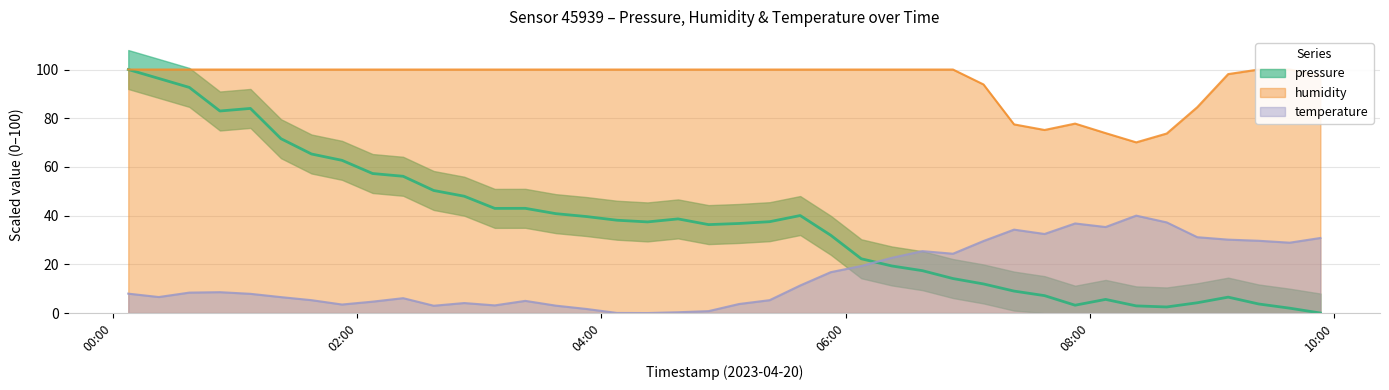

In temperature, how many points are lower than both neighbors (excluding endpoints)?

9